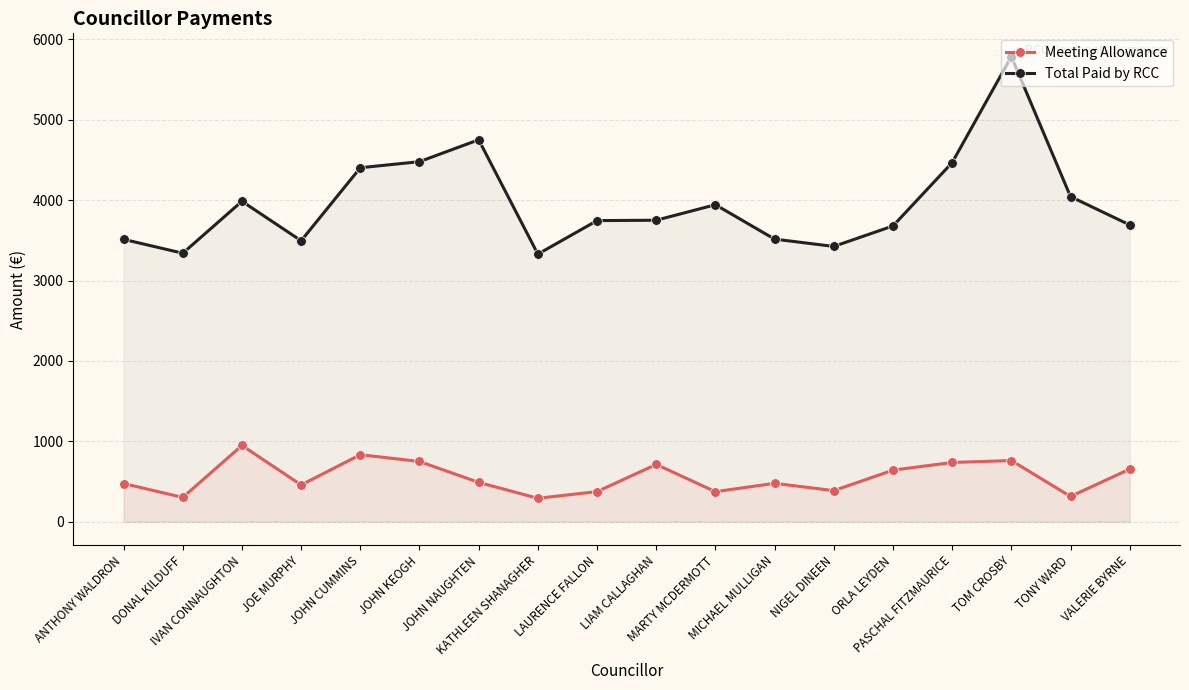

What is the difference between the highest and lowest values at DONAL KILDUFF?

3037.4